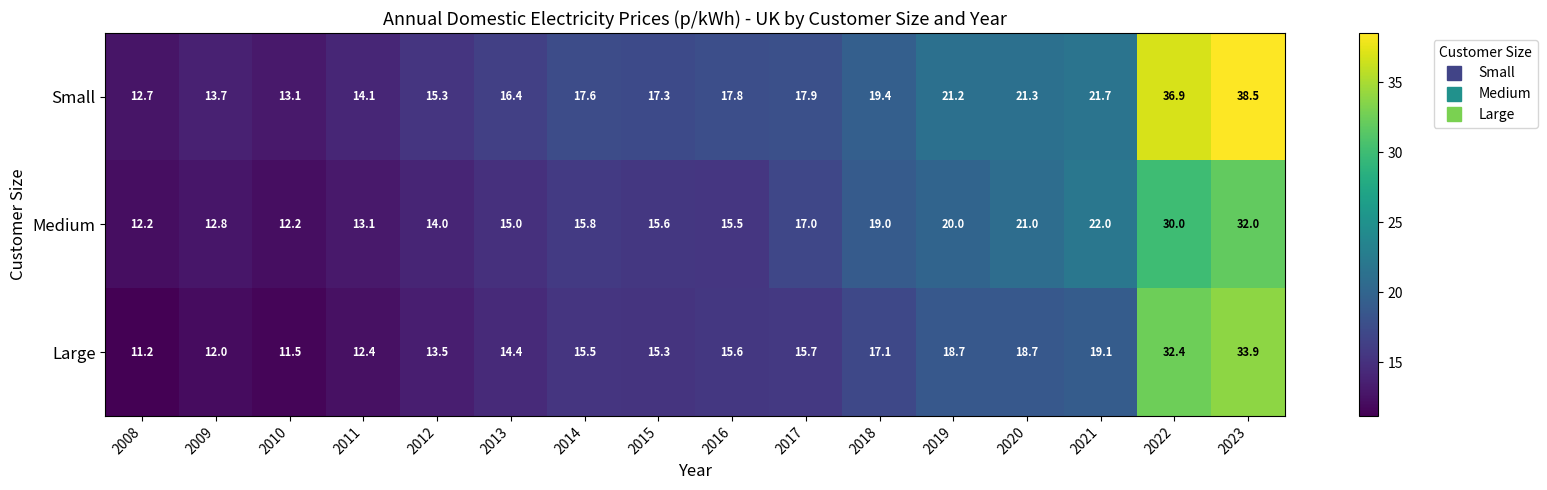

What is the minimum value shown in the chart?

11.2